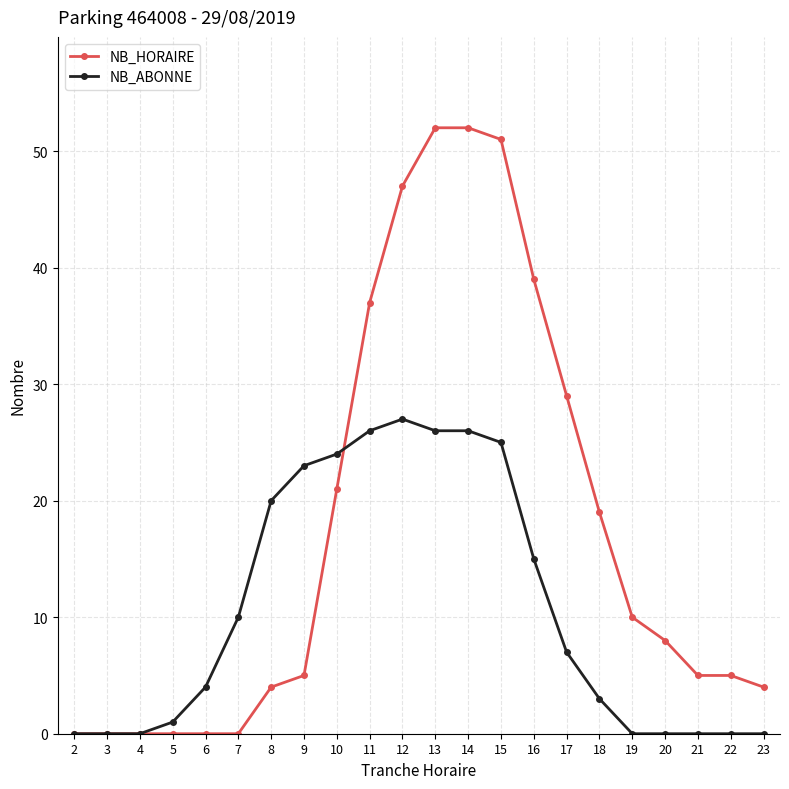

What are all the series names shown in the legend?

NB_HORAIRE, NB_ABONNE